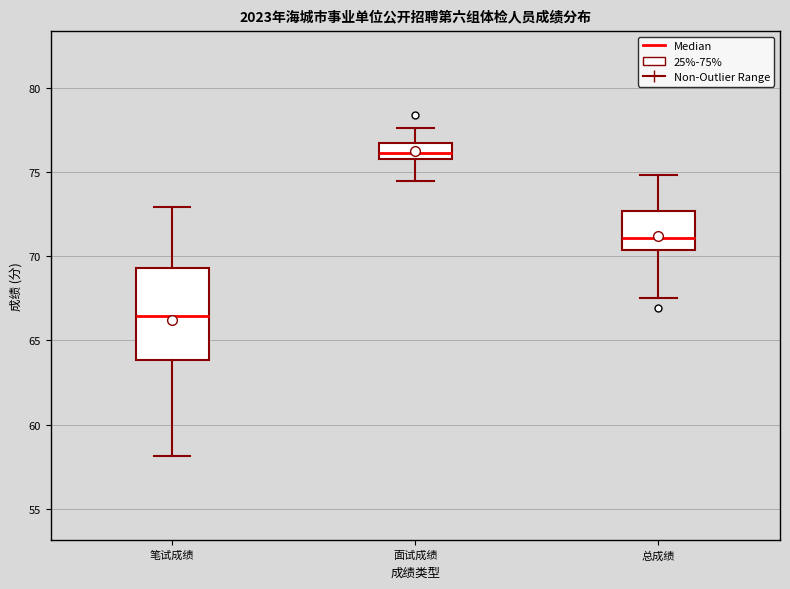

Reading left to right, transcribe this box plot: for each box, give where its median line is, the range the box spans, and where its two whiskers end, as read against the y-axis. The values are not printed on the chart, so give them approximately, as read against the axis.

笔试成绩: median 66.5, box 64.0 to 69.5, whiskers 58.0 to 73.0
面试成绩: median 76.0 (inside the box), box 76.0 to 77.0, whiskers 74.5 to 77.5
总成绩: median 71.0, box 70.5 to 72.5, whiskers 67.5 to 75.0